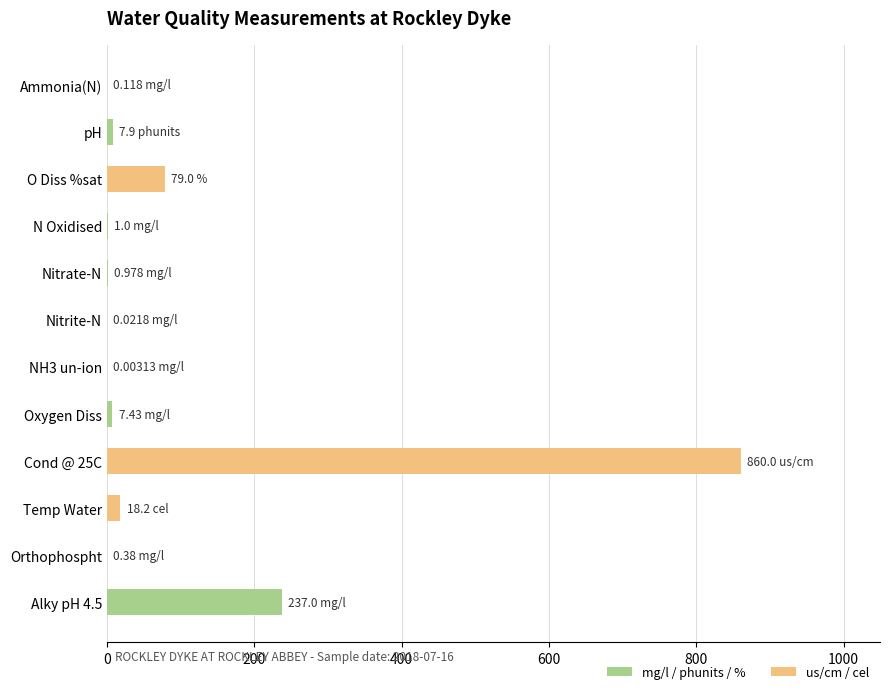

How many data points are above 7?

6